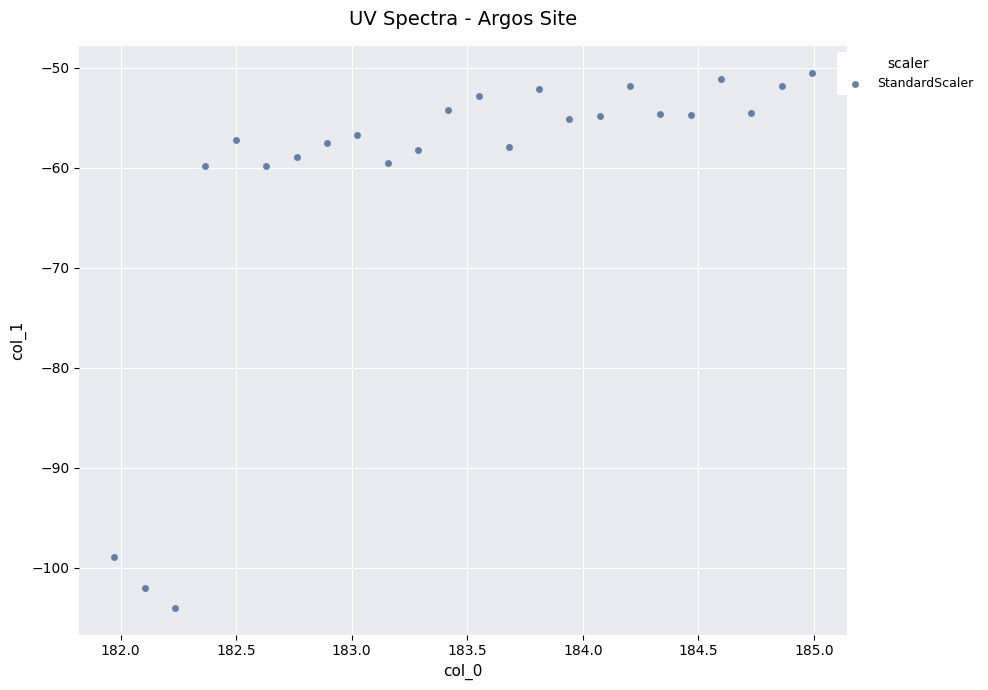

What is the range of X values (max minus min)?

3.0